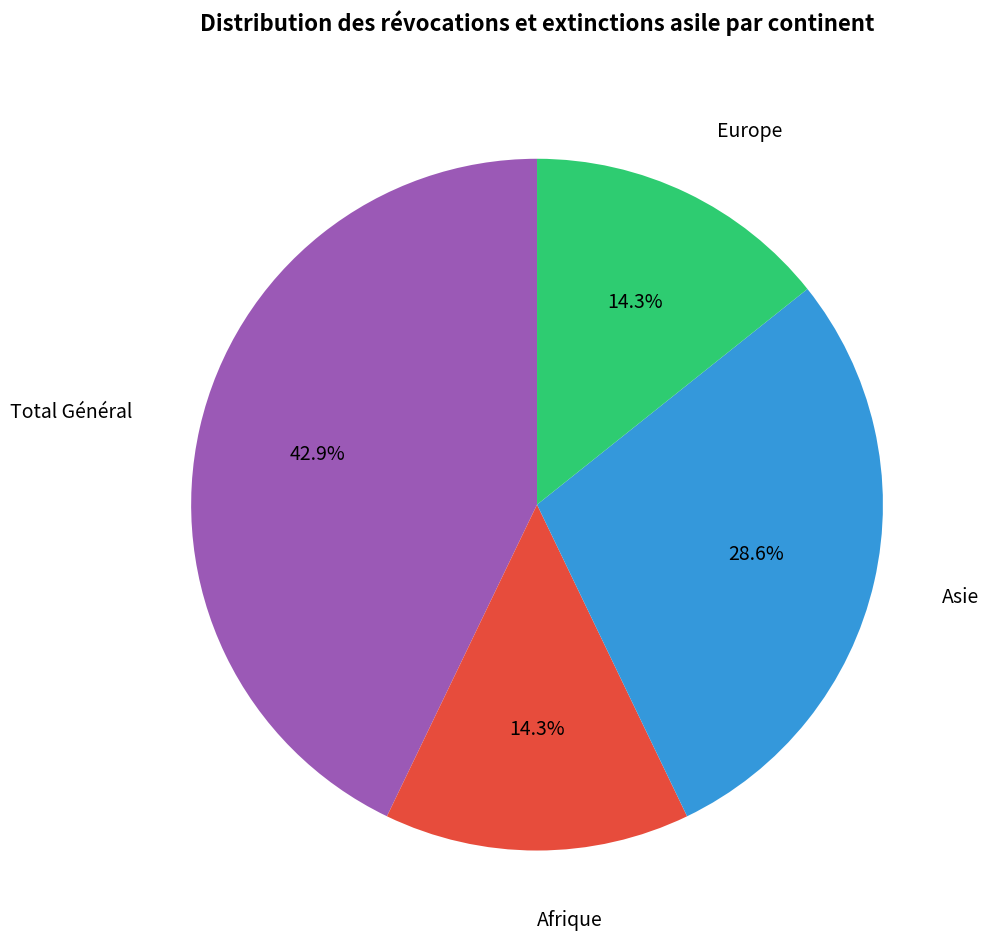

Is there a majority slice in this chart?

No